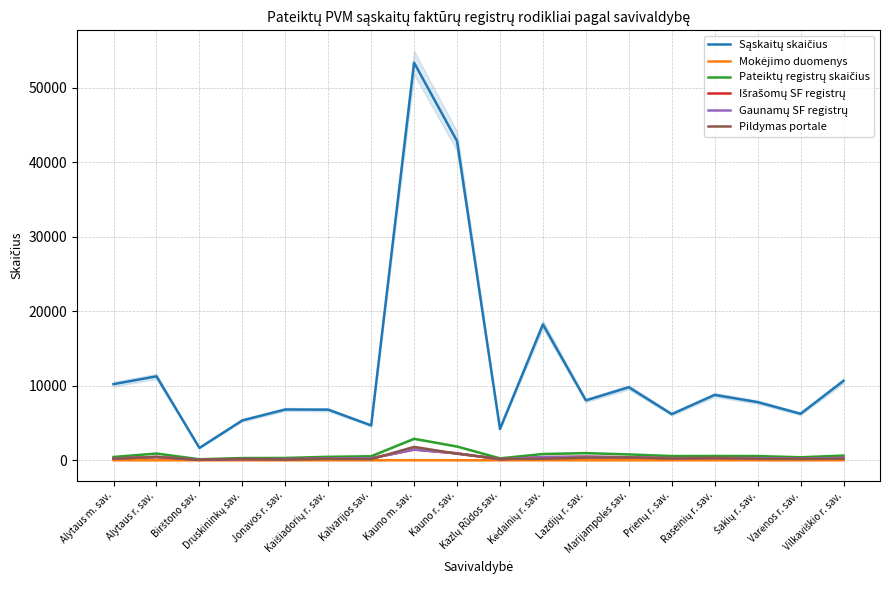

Count the Mokėjimo duomenys values in the range 0 to 1.

15